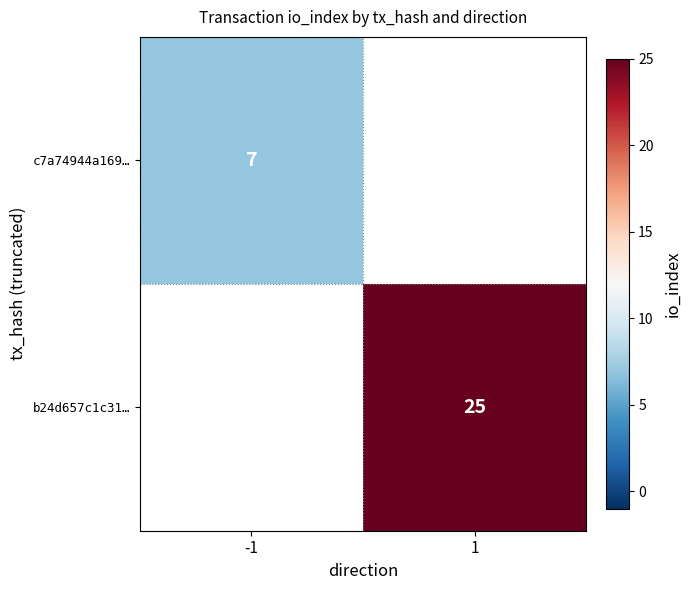

At which category does the chart reach its peak across all series?

1